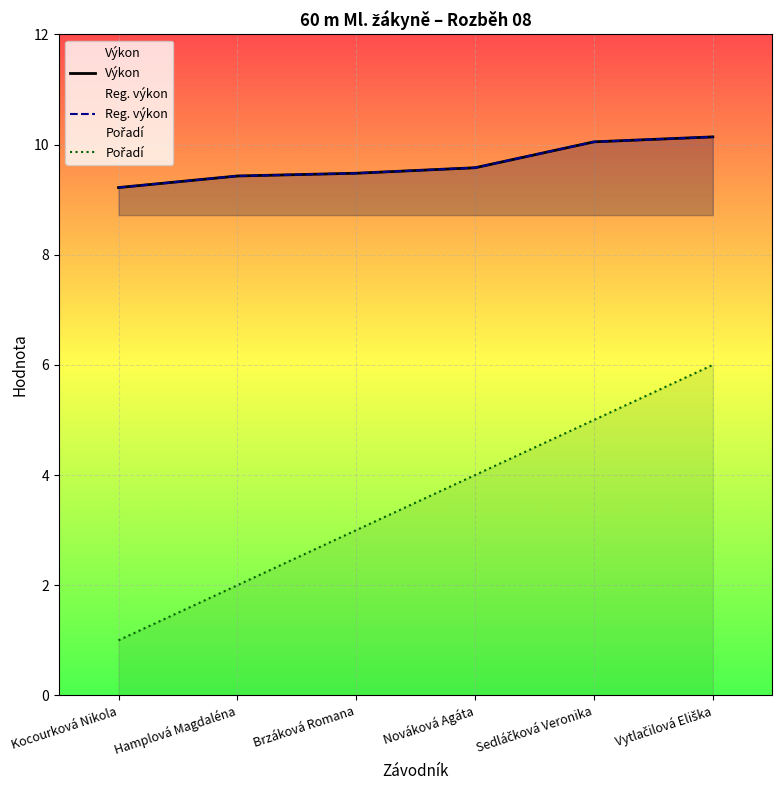

Is it true that Reg. výkon equals 3.3 at Kocourková Nikola?

False